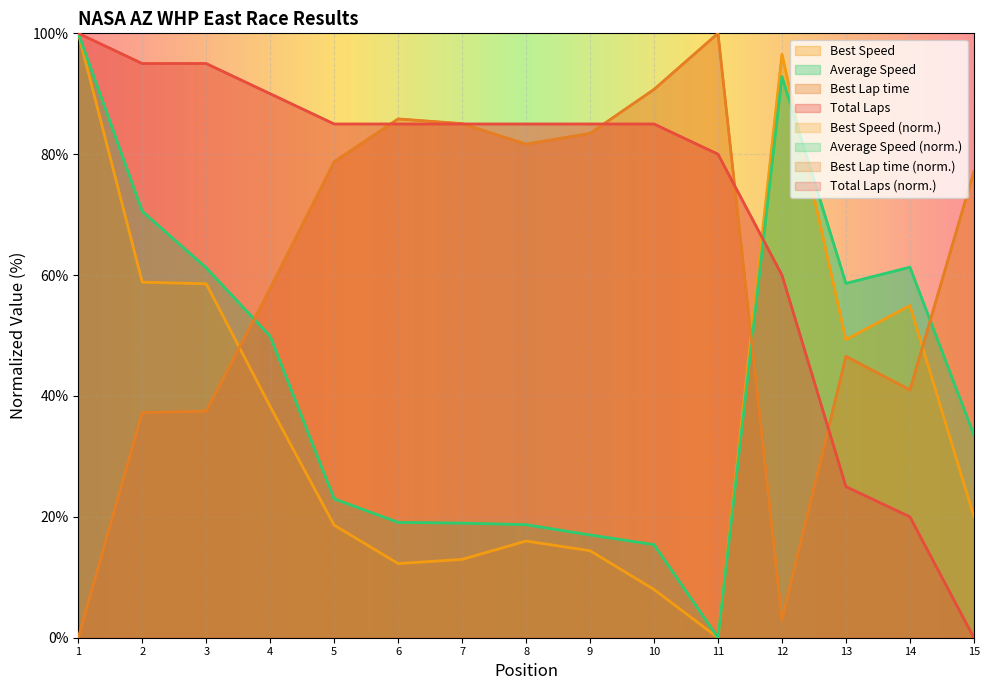

How many categories are shown in the chart?

15